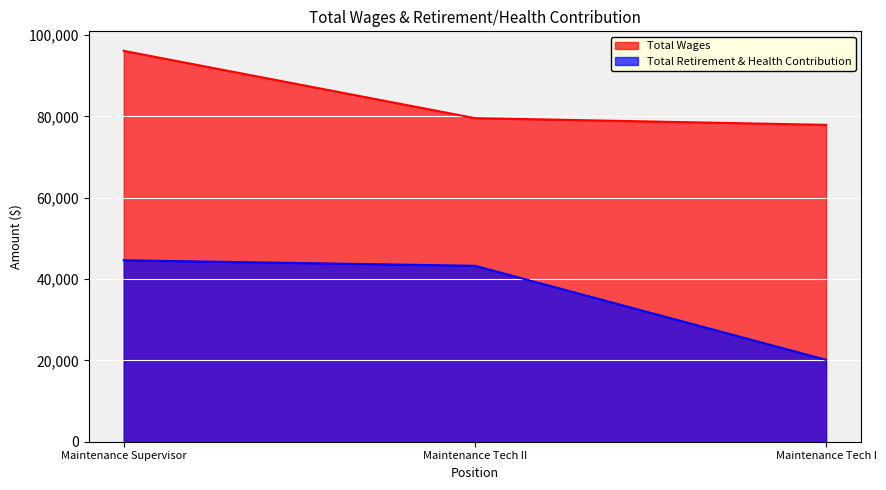

The Total Retirement & Health Contribution series shows 20137 at Maintenance Tech I. True or false?

True